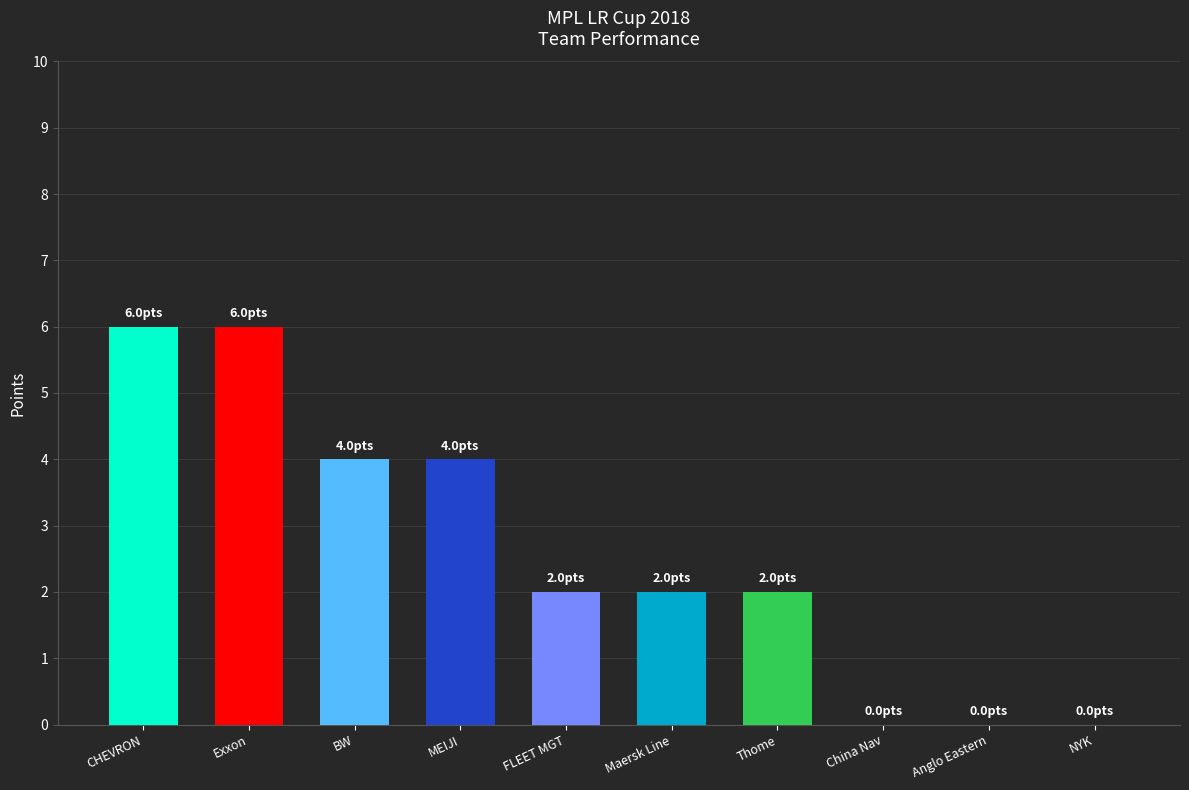

Does the chart contain stacked bars?

No